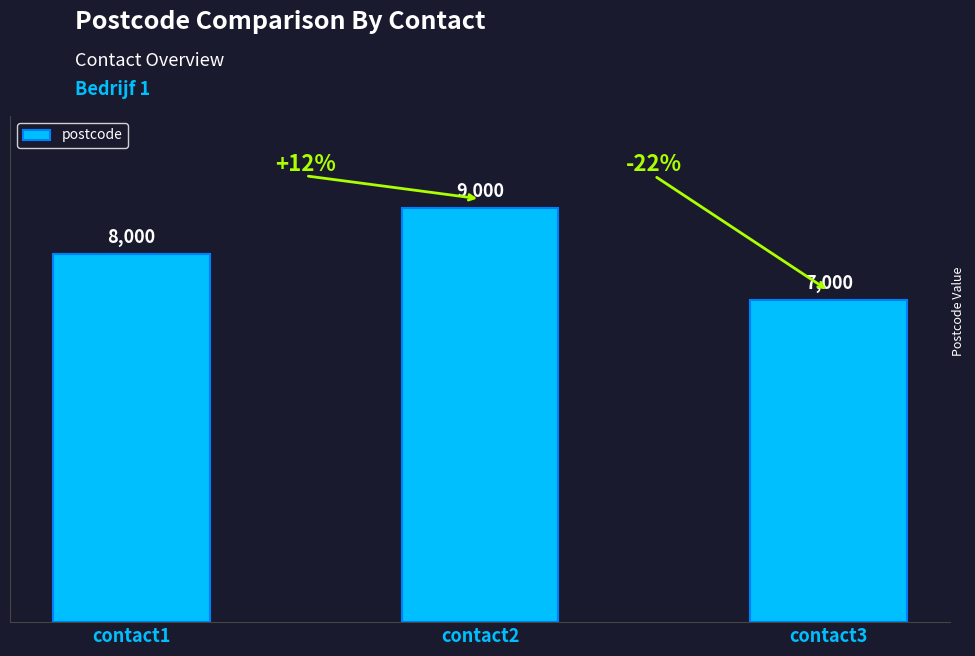

Read the value at contact1, to the nearest 50.

8000